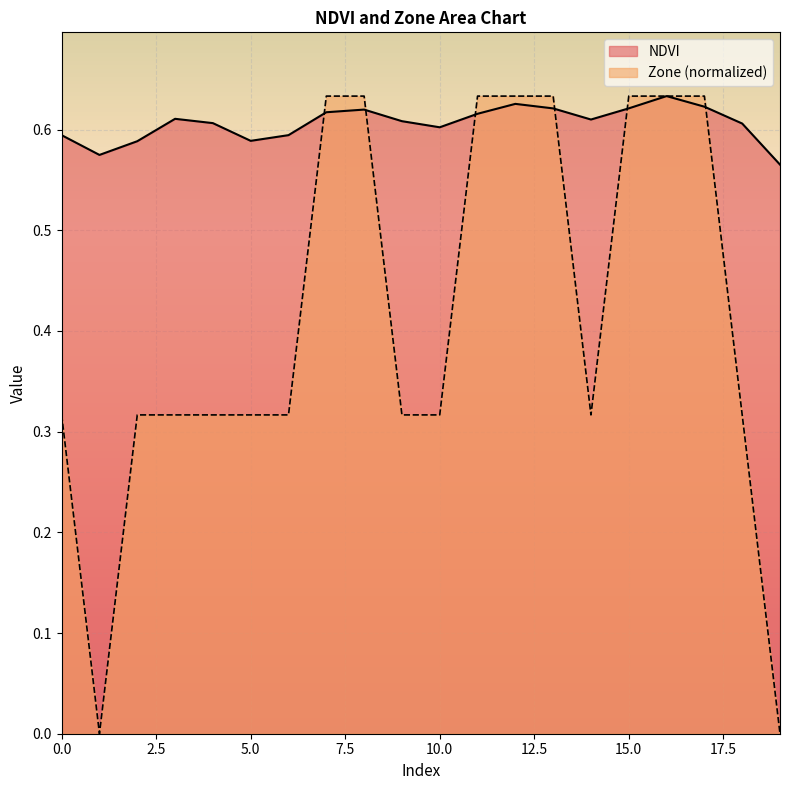

What are all the series names shown in the legend?

NDVI, Zone (normalized)